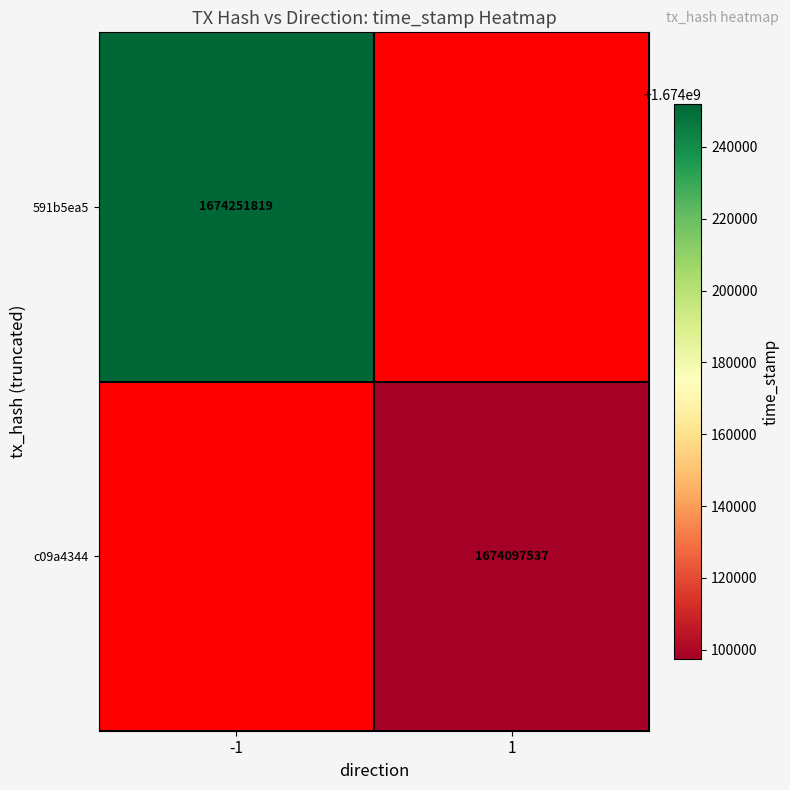

The value of 591b5ea5 at -1 is 2872085839.7. True or false?

False